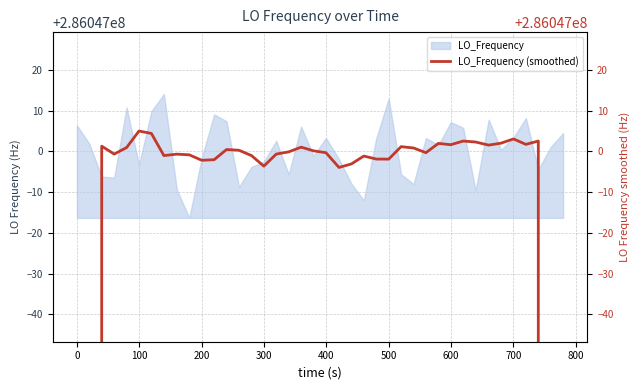

Reading right to left, what are all the values shown in this chart?

171628200.2	228837601.9	286047002.6	286047001.7	286047003.1	286047002.0	286047001.6	286047002.3	286047002.6	286047001.7	286047002.0	286046999.7	286047000.9	286047001.2	286046998.1	286046998.1	286046998.9	286046996.9	286046996.1	286046999.7	286047000.2	286047001.1	286046999.9	286046999.4	286046996.4	286046999.0	286047000.3	286047000.5	286046998.0	286046997.8	286046999.2	286046999.3	286046999.0	286047004.4	286047005.0	286047001.0	286046999.4	286047001.3	228837599.1	171628200.4